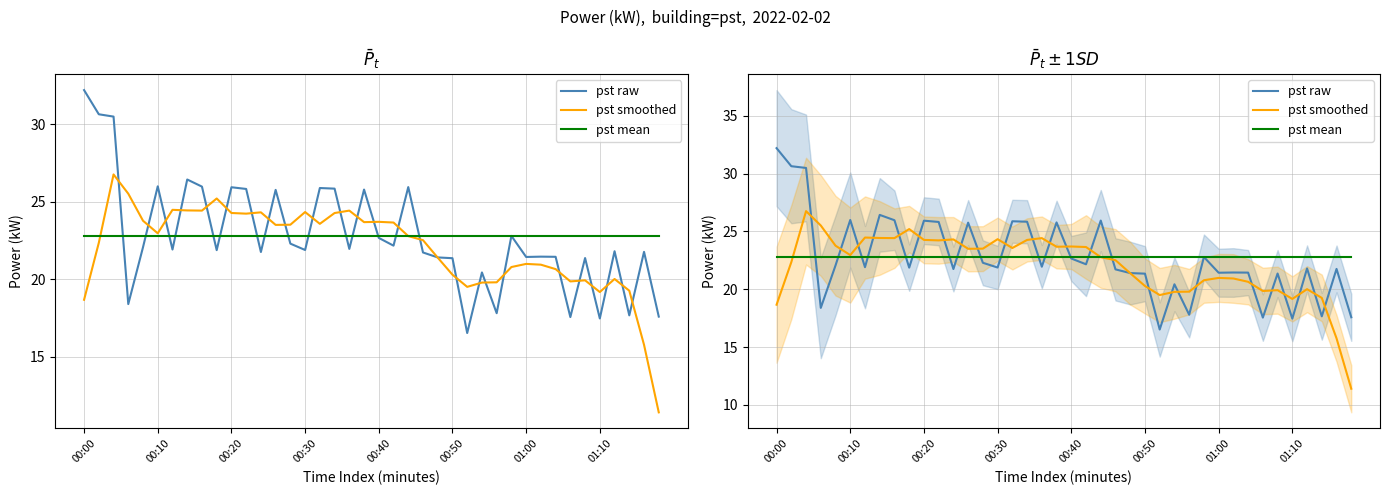

In pst smoothed, how many points are lower than both neighbors (excluding endpoints)?

9